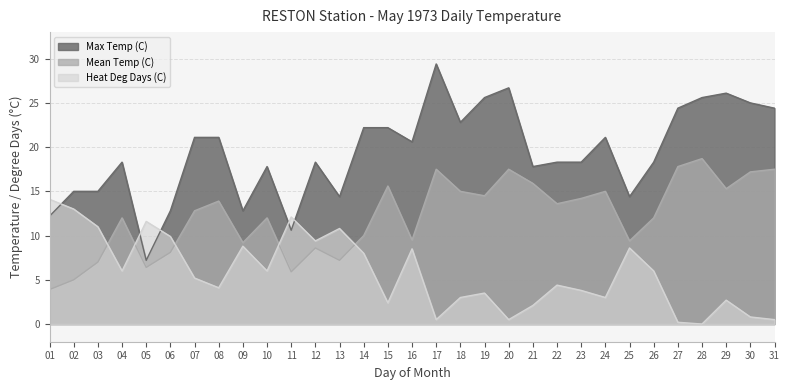

What is the difference between the maximum and minimum values in the Max Temp (C) series?

22.2